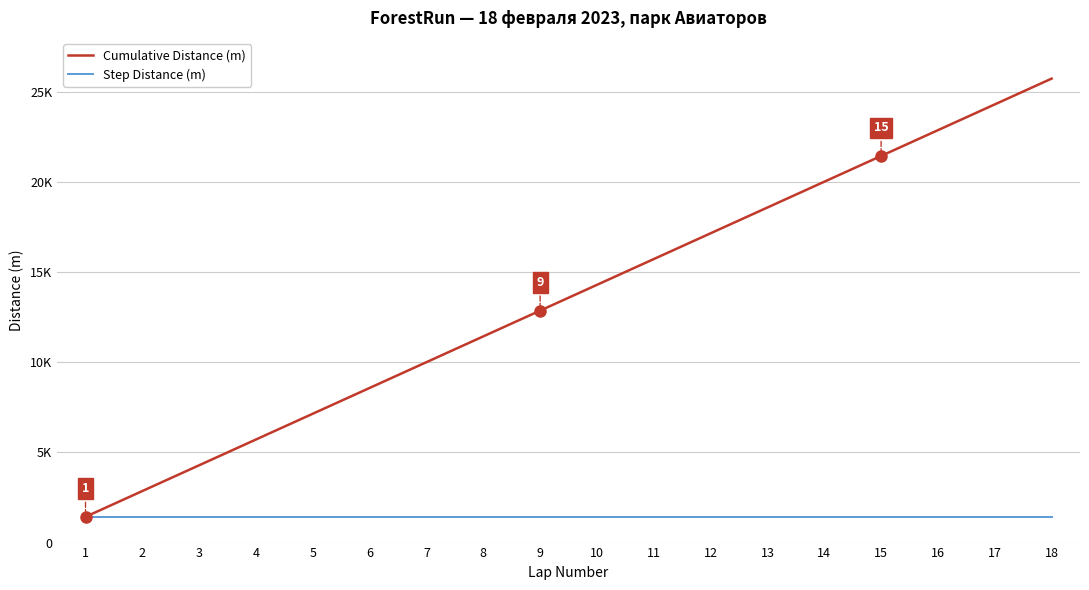

True or false: Step Distance (m) and Cumulative Distance (m) intersect in this chart.

False